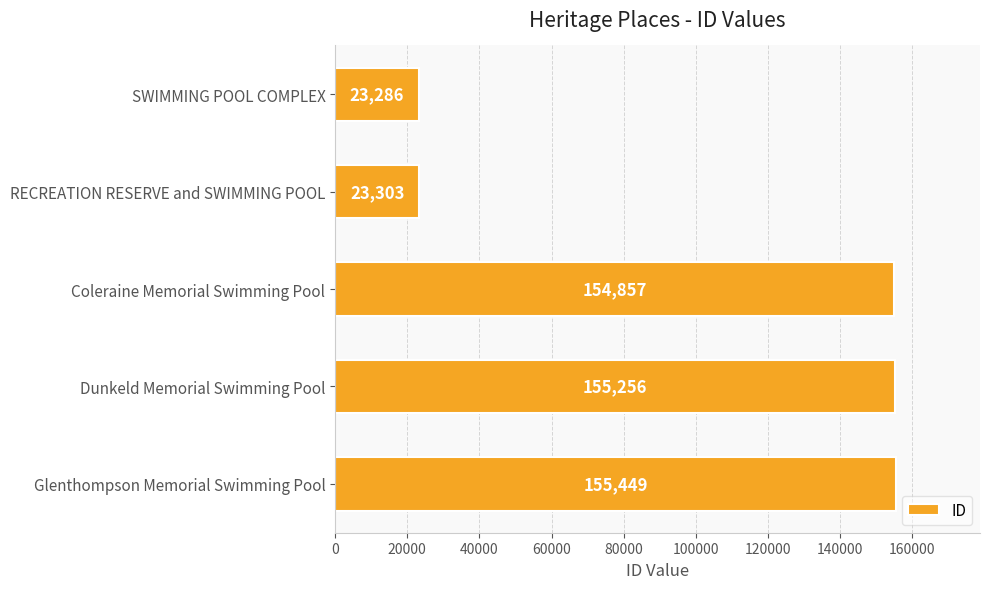

What is the difference between the values at Dunkeld Memorial Swimming Pool and RECREATION RESERVE and SWIMMING POOL?

131953